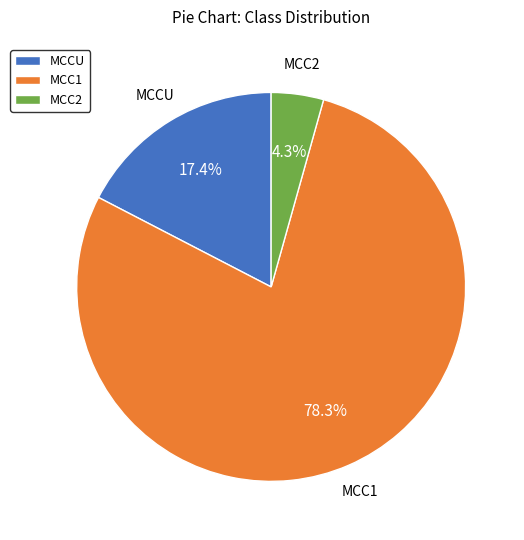

Between MCC2 and MCC1, which is larger?

MCC1